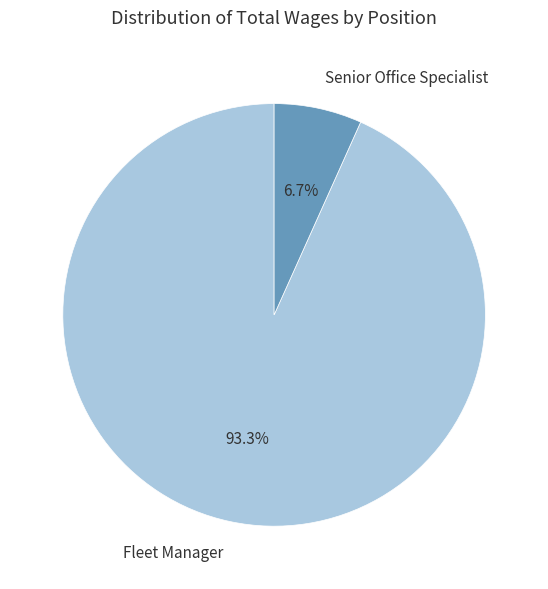

To the nearest percent, what is the difference between the Fleet Manager and Senior Office Specialist slice percentages?

87%